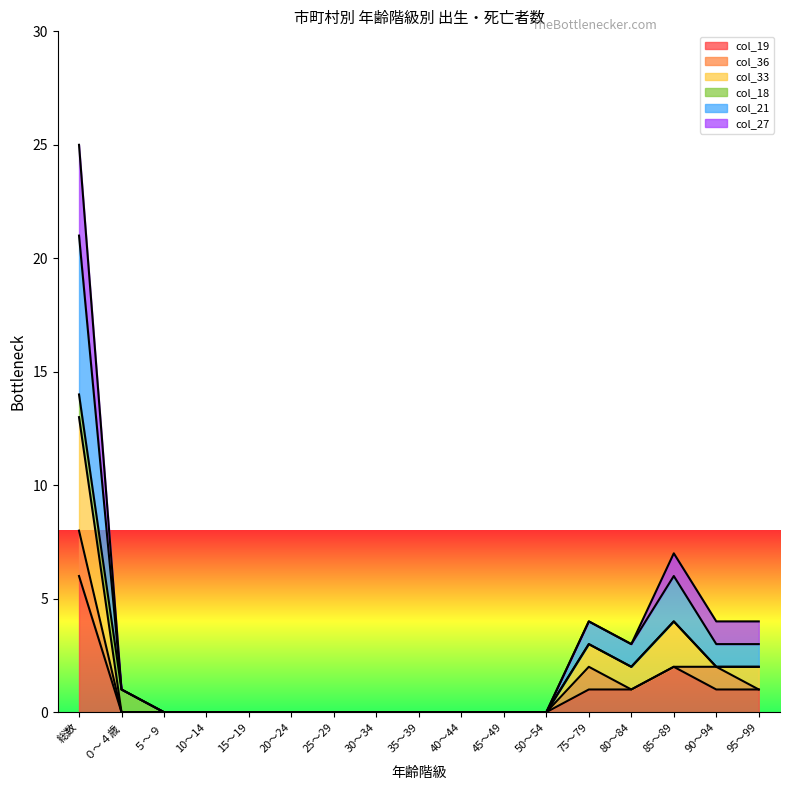

Is it true that col_33 equals 4 at 75～79?

False